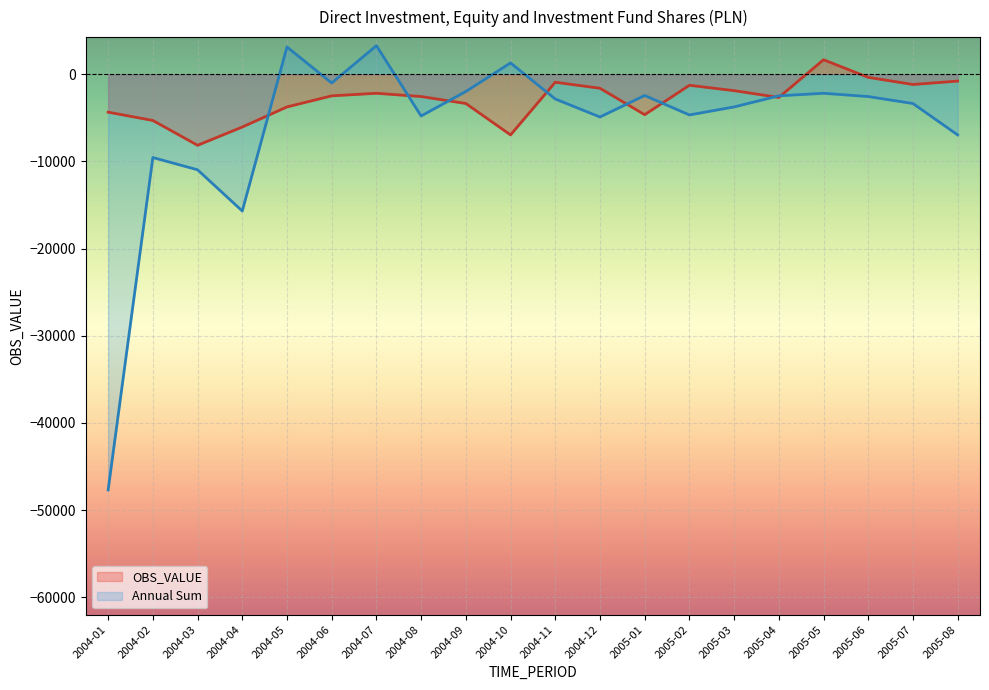

At which category does Annual Sum reach its first local peak?

2004-02